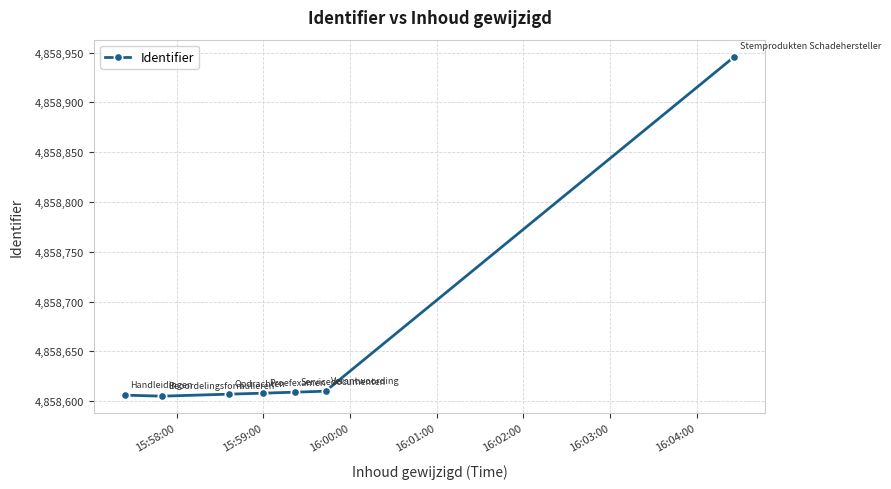

How many series are shown in this chart?

1